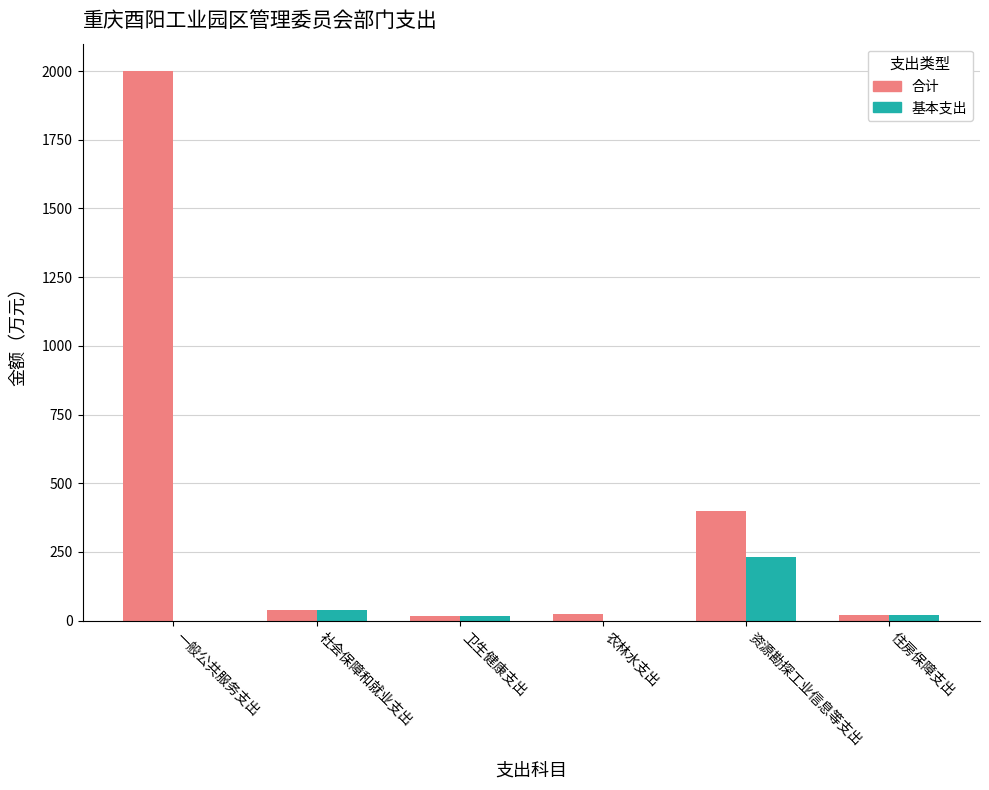

Is it true that 基本支出 equals 232.9 at 资源勘探工业信息等支出?

True